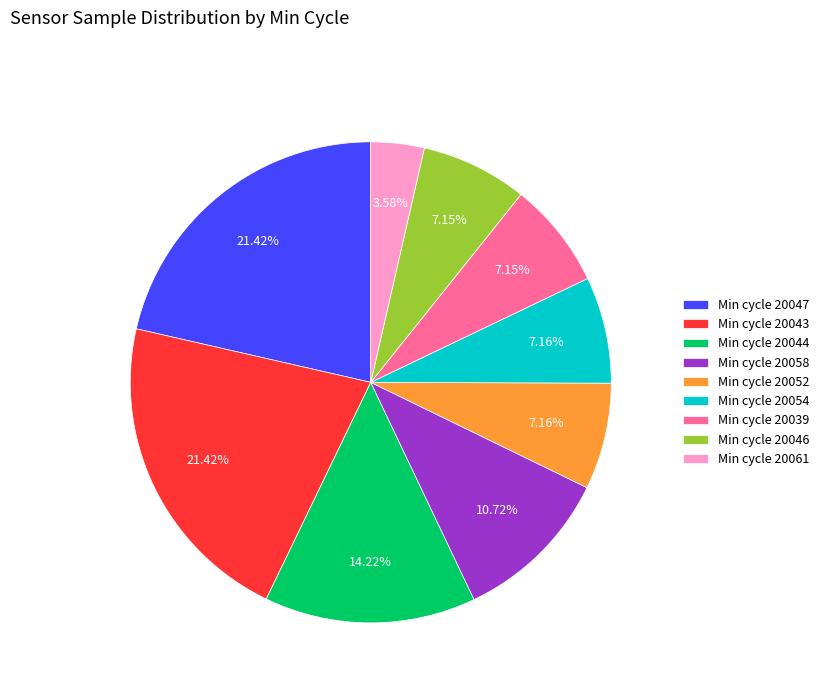

What is the ratio of the value at Min cycle 20058 to the value at Min cycle 20044?

0.8